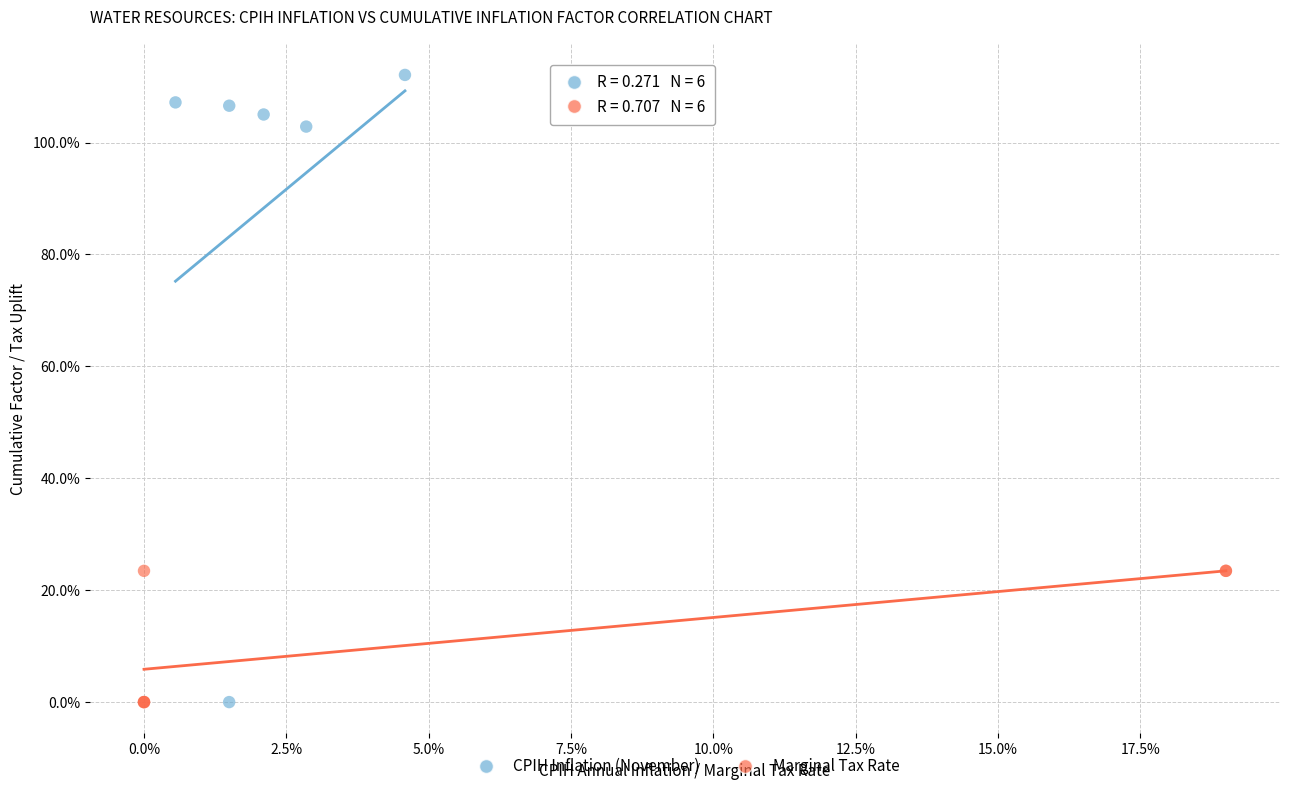

What are all the series names shown in the legend?

CPIH Inflation (November), Marginal Tax Rate